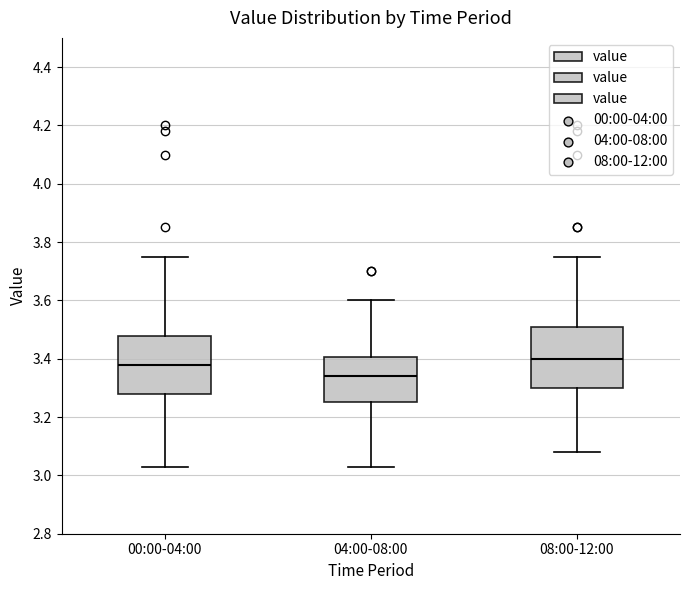

Where is the lower edge of the box for 08:00-12:00 on the y-axis? The values are not printed on the chart, so give them approximately, as read against the axis.

3.30